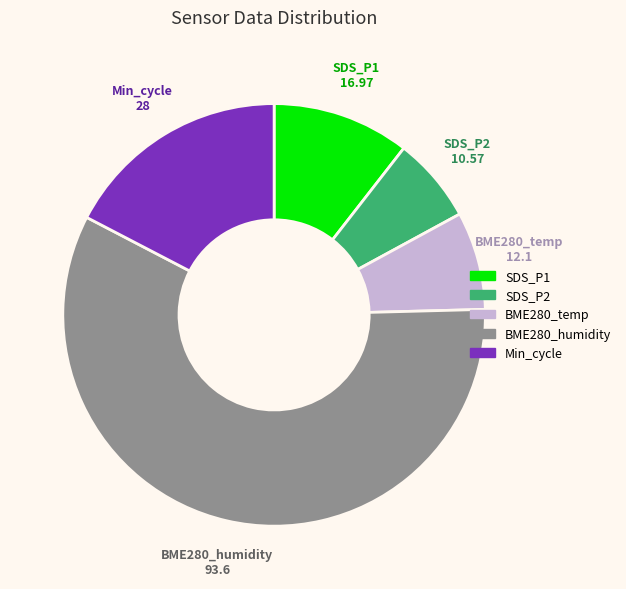

Do SDS_P1 16.97 and Min_cycle 28 together represent more than half of the pie?

No